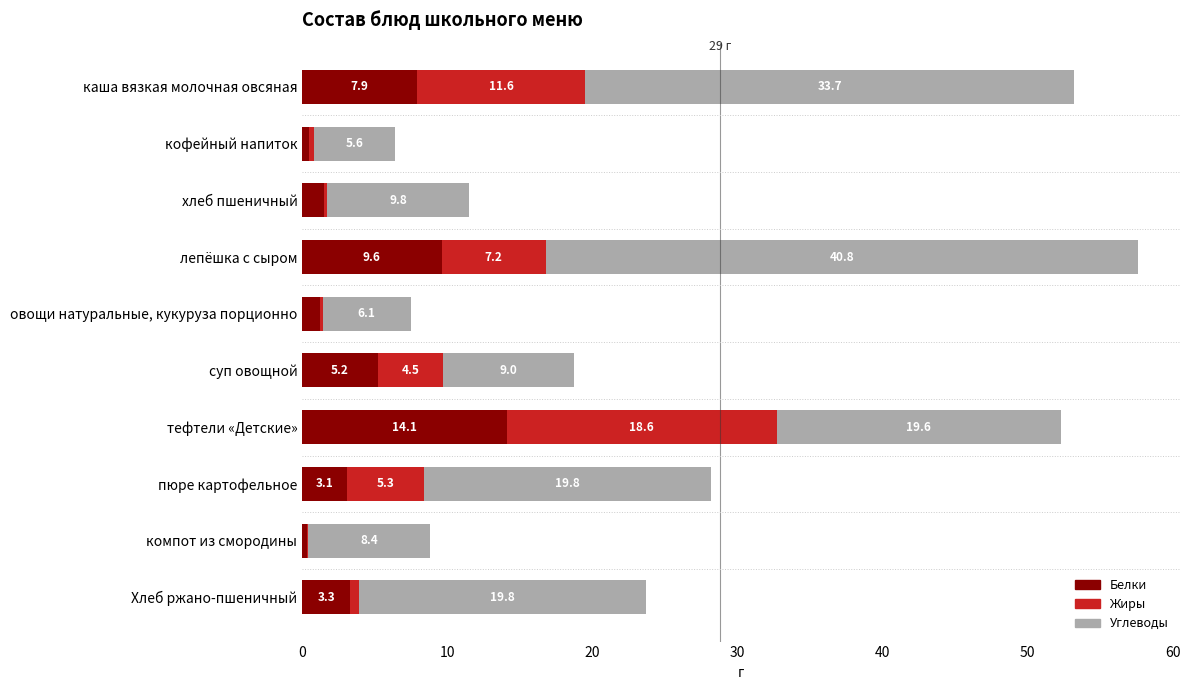

What is the sum of all Белки values?

46.7